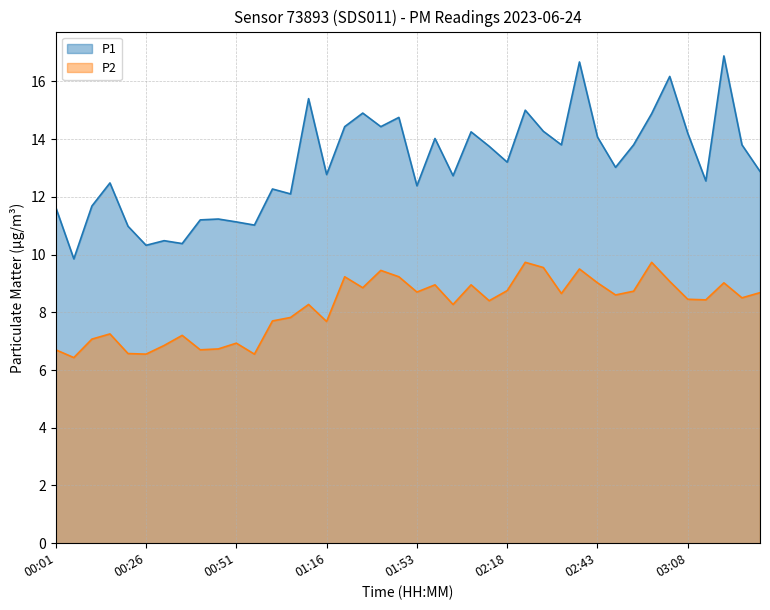

What is the sum of all P2 values?

327.4